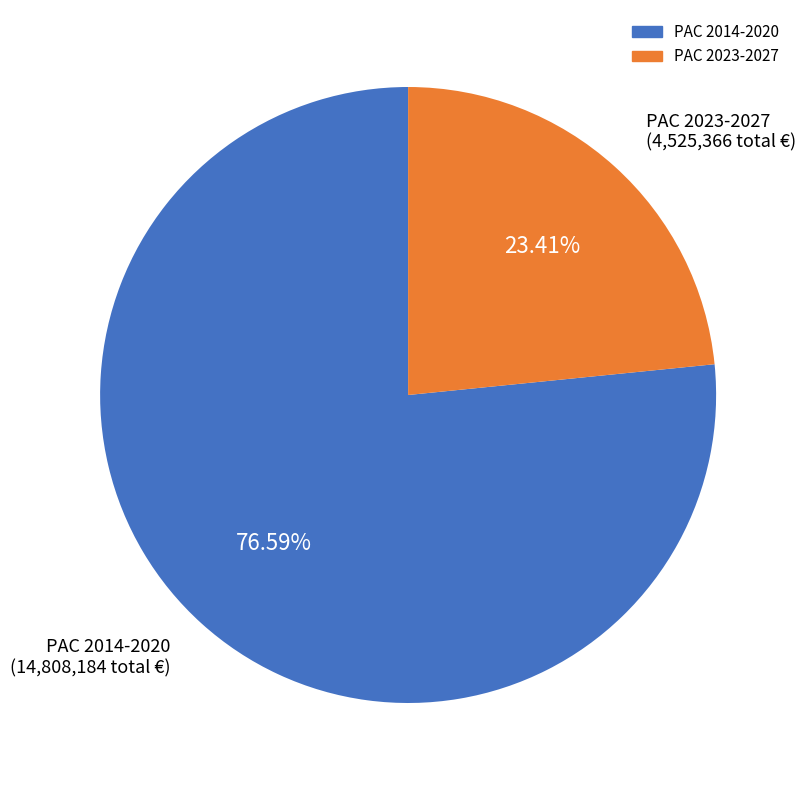

Rank the categories by value from highest to lowest.

PAC 2014-2020, PAC 2023-2027